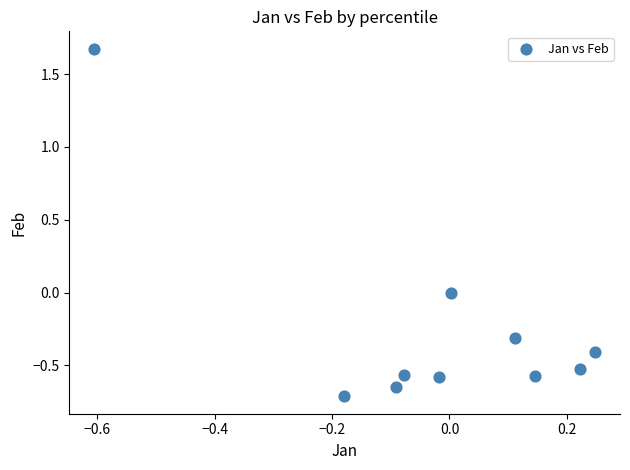

What is the range of X values (max minus min)?

0.9